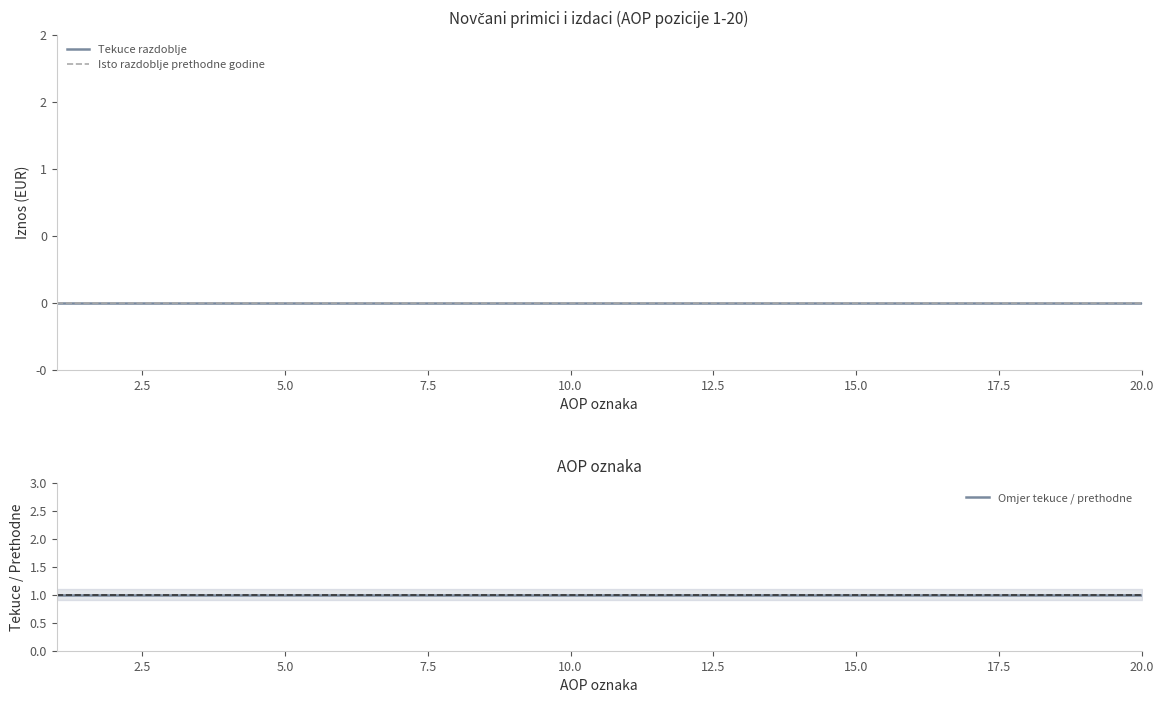

How many series are shown in this chart?

3